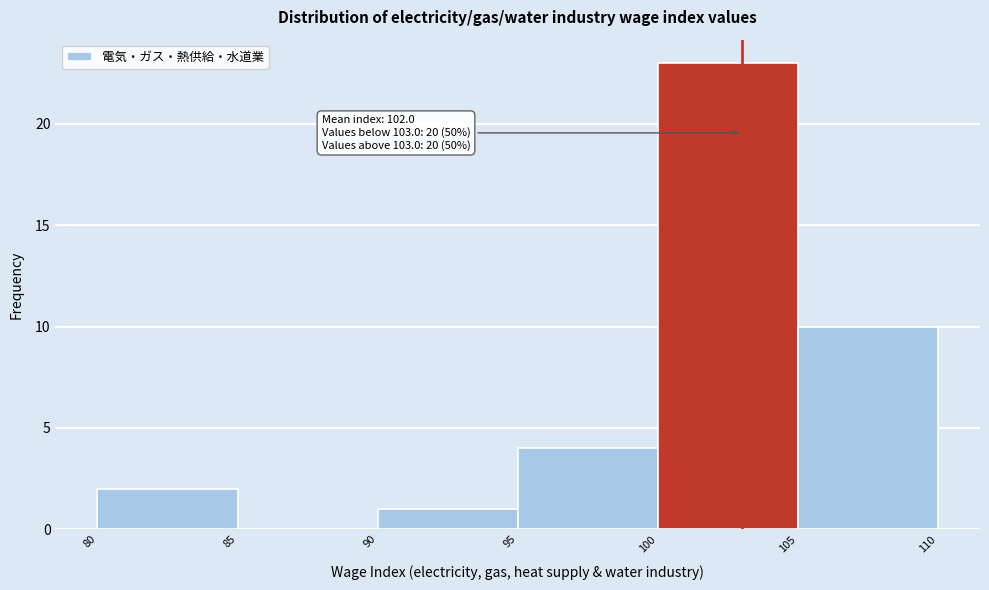

Over which range of the x-axis is the bar tallest?

100 to 105